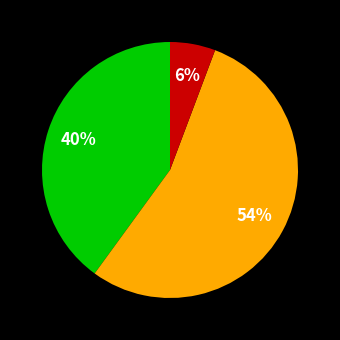

To the nearest percent, what is the average slice percentage?

33%